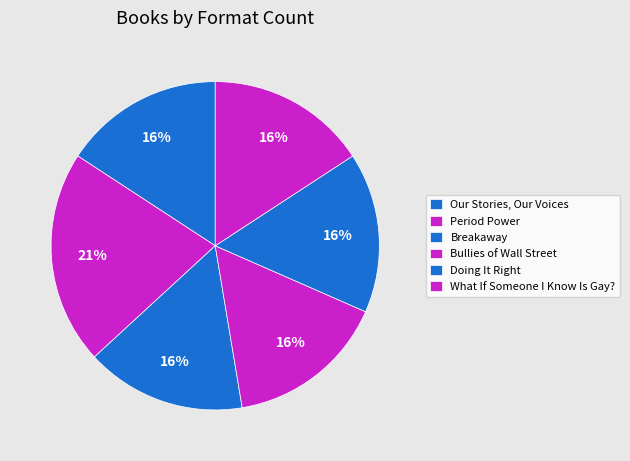

Which category has the biggest portion of the pie?

Period Power